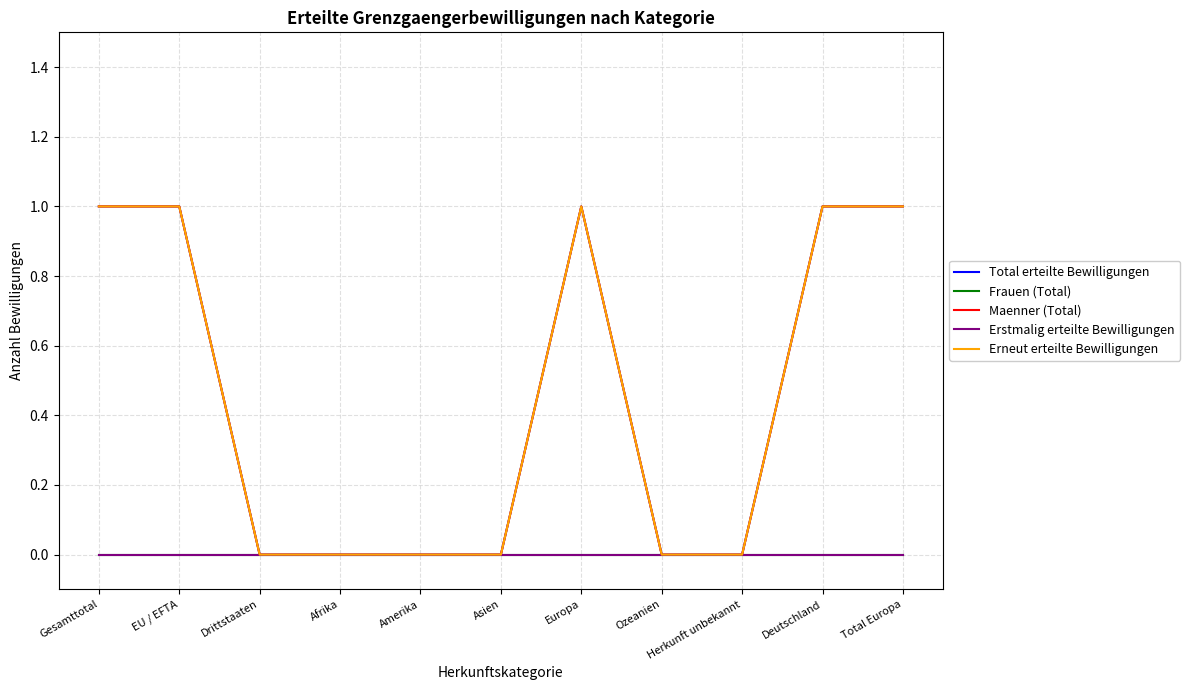

True or false: Erneut erteilte Bewilligungen and Total erteilte Bewilligungen cross at least once.

False